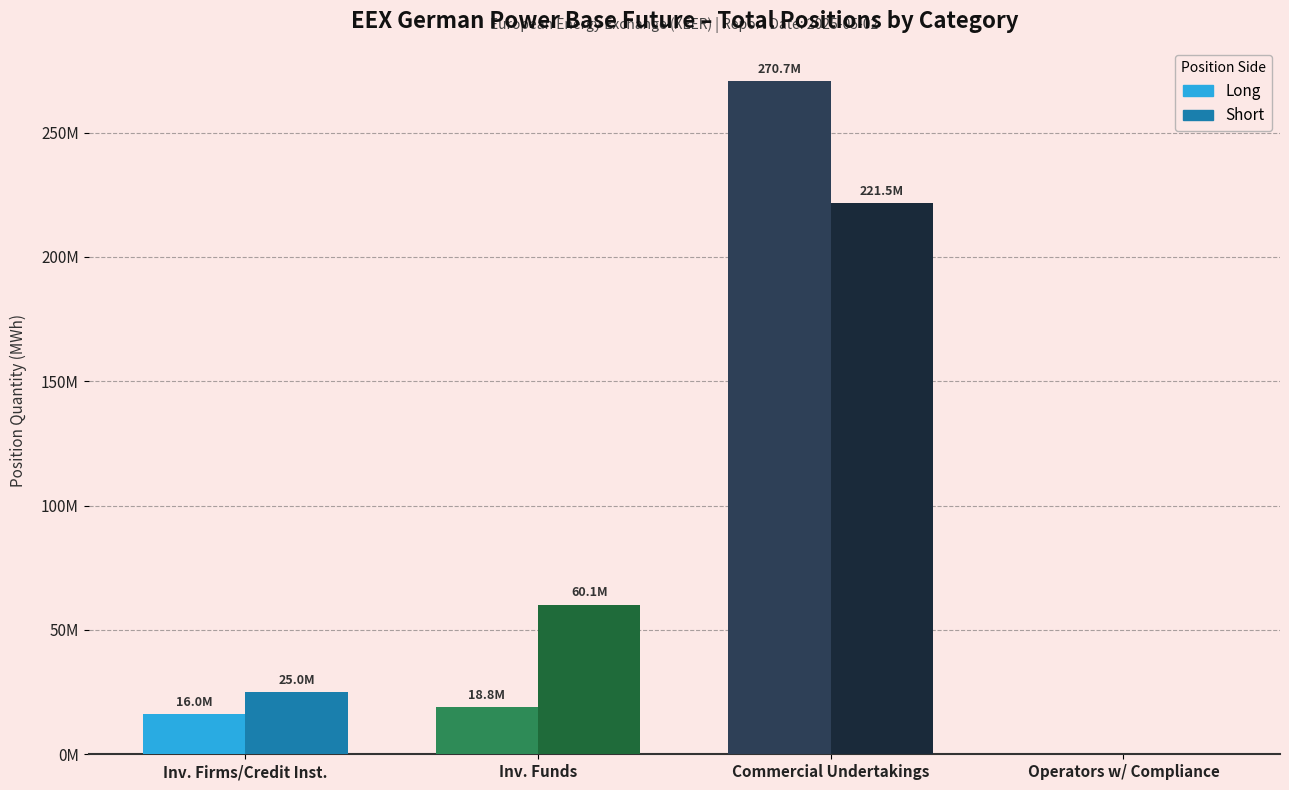

At Operators w/ Compliance, list the series in order from smallest to largest.

Long, Short